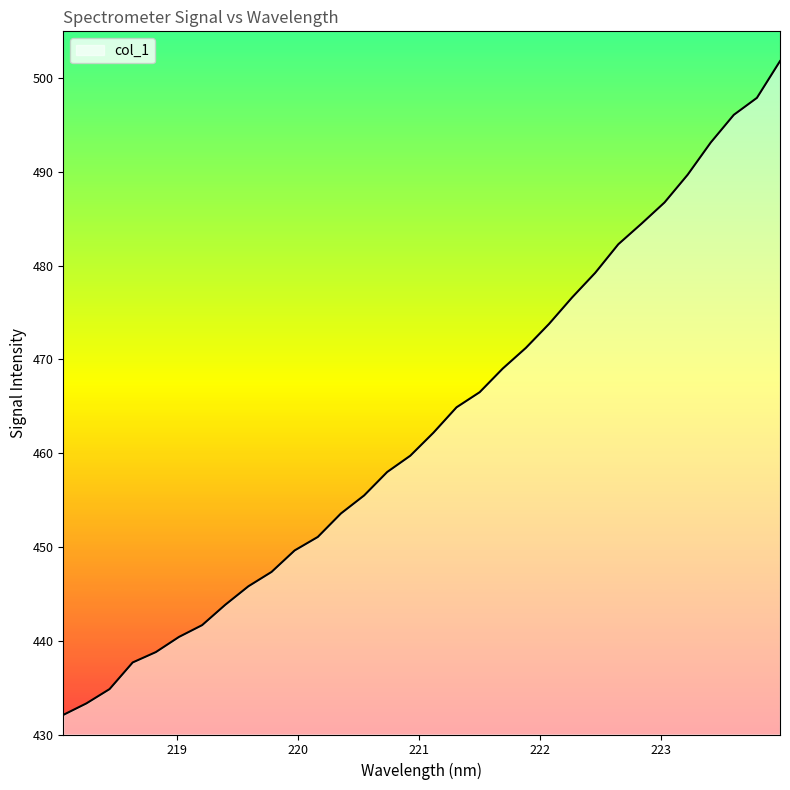

True or false: the data has more than 1 interior local peaks.

False